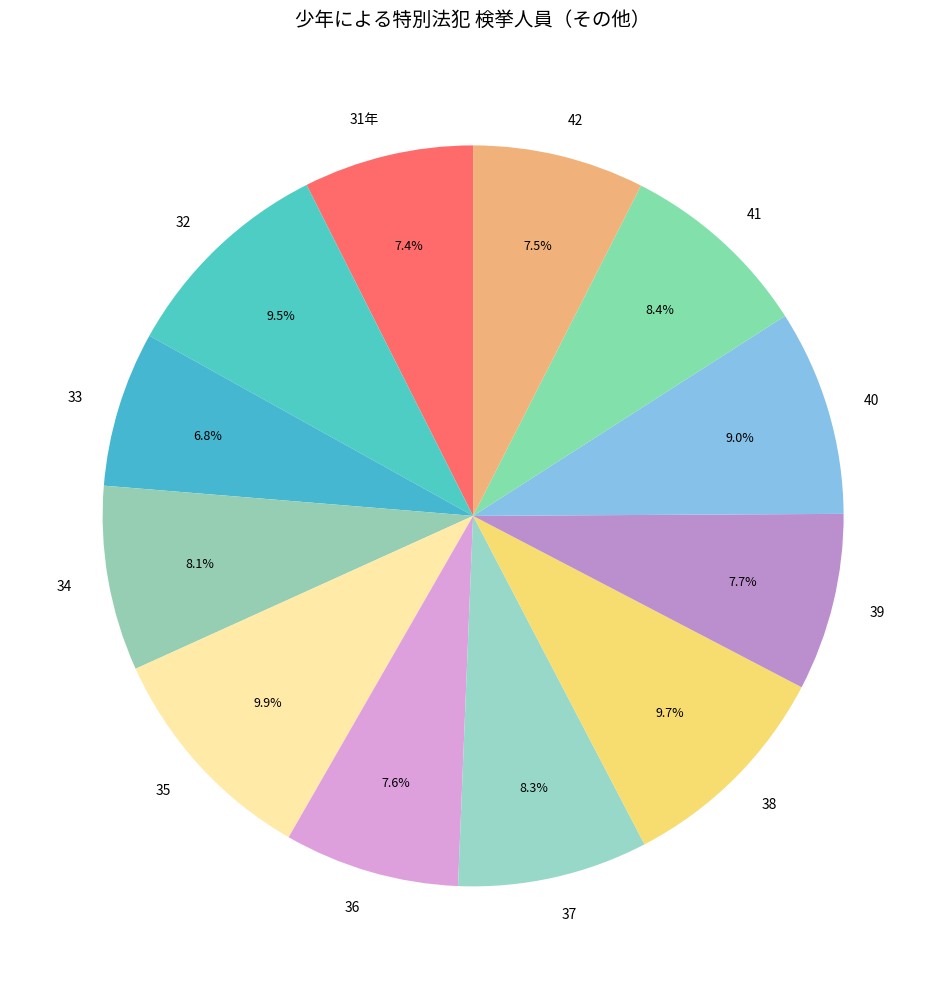

To the nearest percent, what is the difference between the largest and smallest slice percentages?

3%